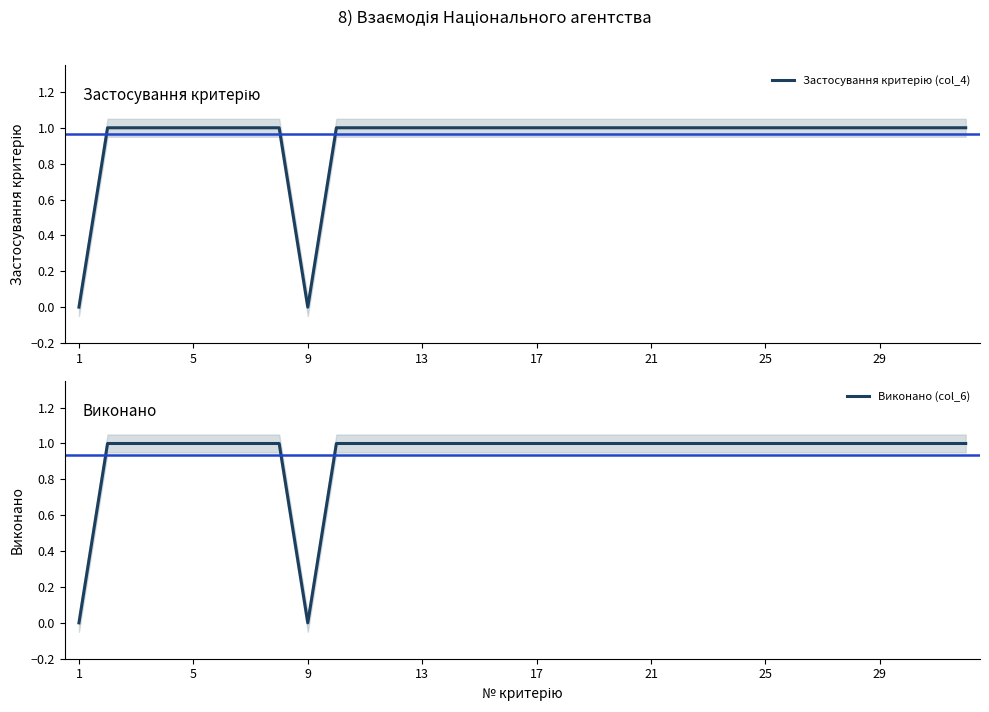

How many values in Виконано (col_6) are above zero?

30